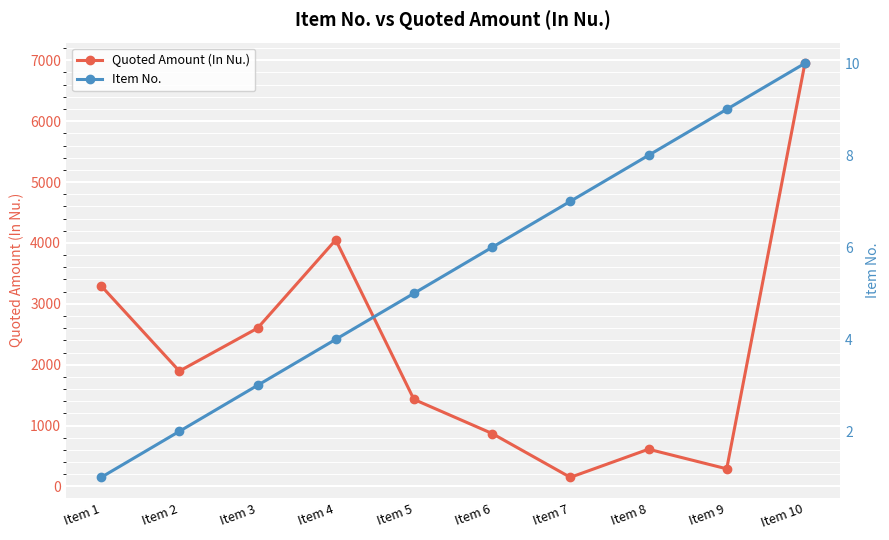

What is the spread (max minus min) of values at Item 8?

604